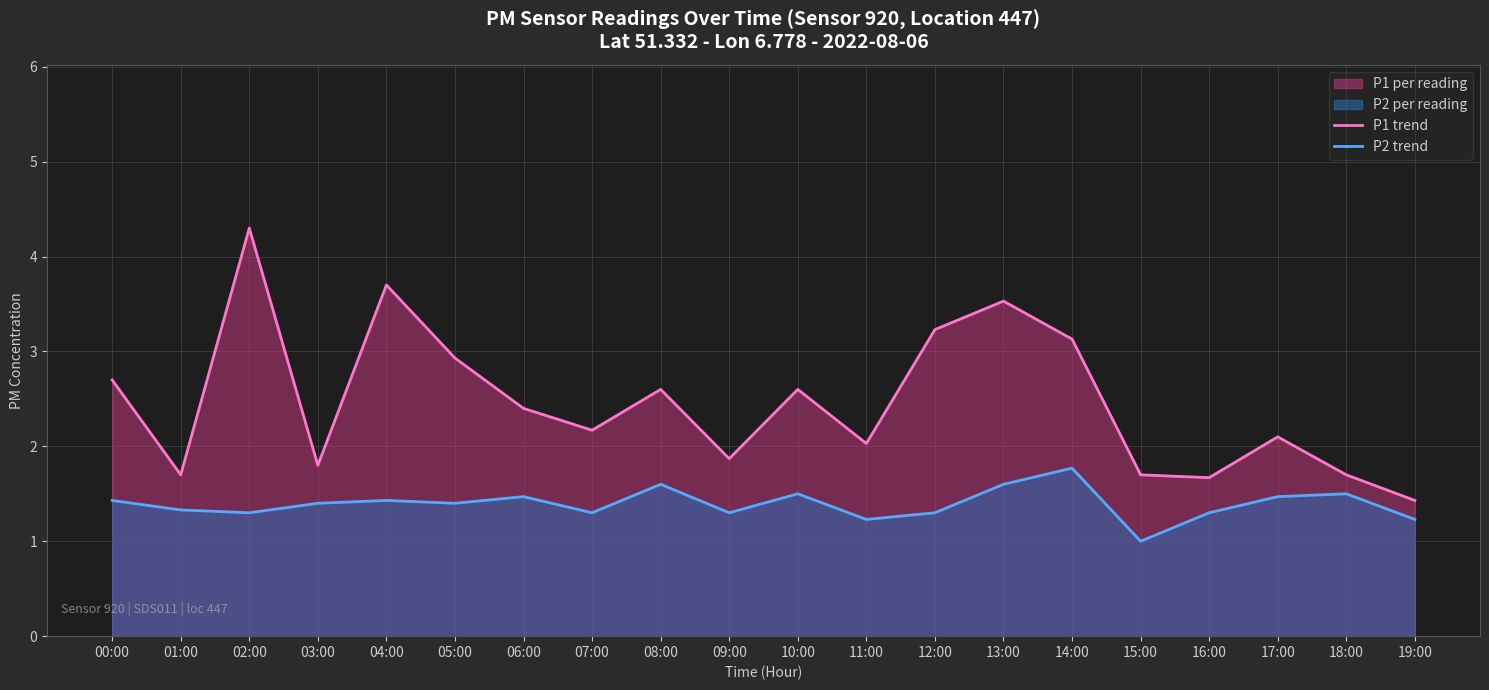

What position from the left is 12:00?

13